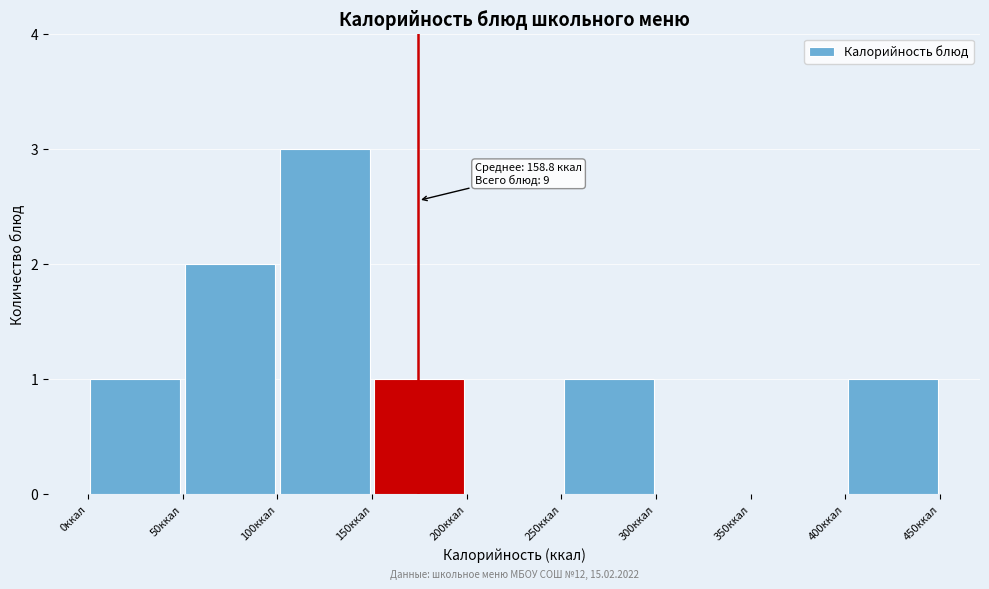

Which range on the x-axis has the tallest bar?

100 to 150